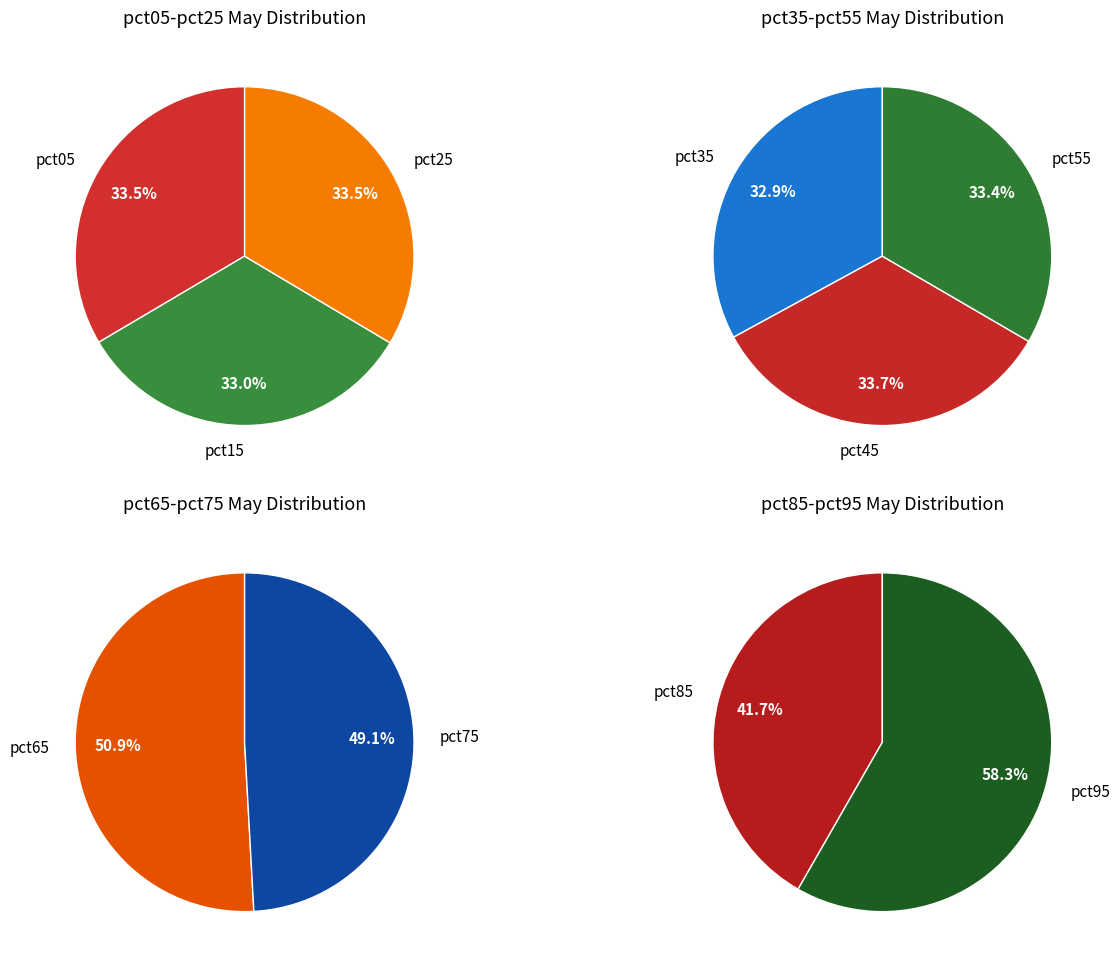

Between pct25 and pct45, which is larger?

pct45